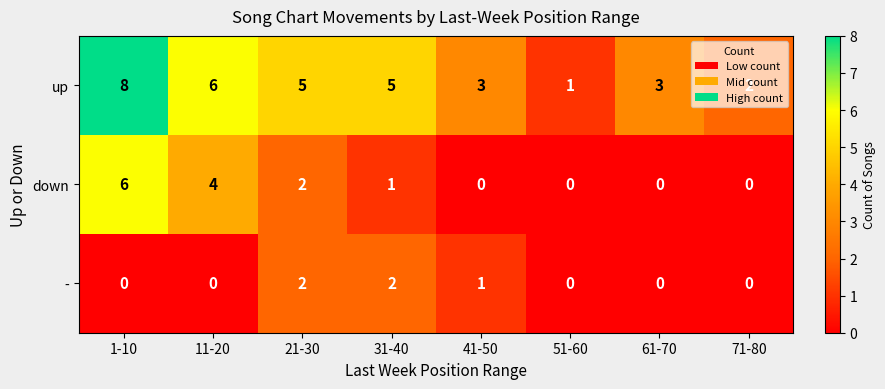

The down series shows 0 at 41-50. True or false?

True